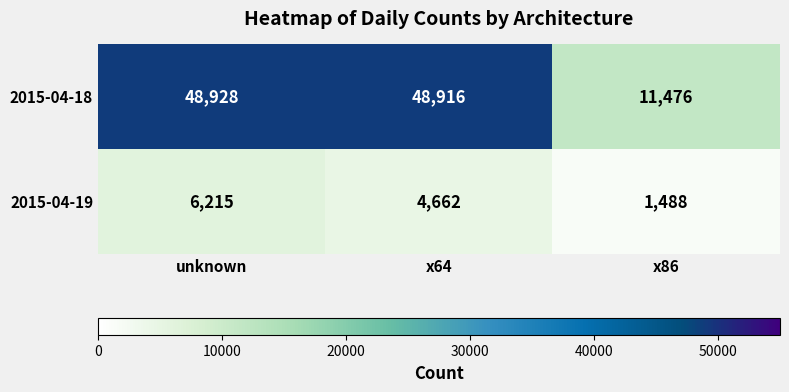

Reading right to left, what are all the values shown in this chart?

2015-04-18: x86=11476	x64=48916	unknown=48928
2015-04-19: x86=1488	x64=4662	unknown=6215